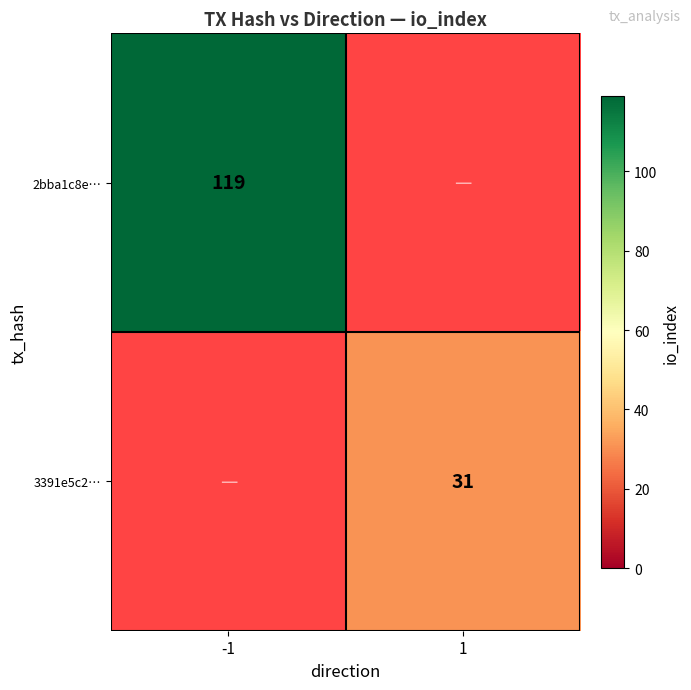

The value of 3391e5c2… at 1 is 17. True or false?

False